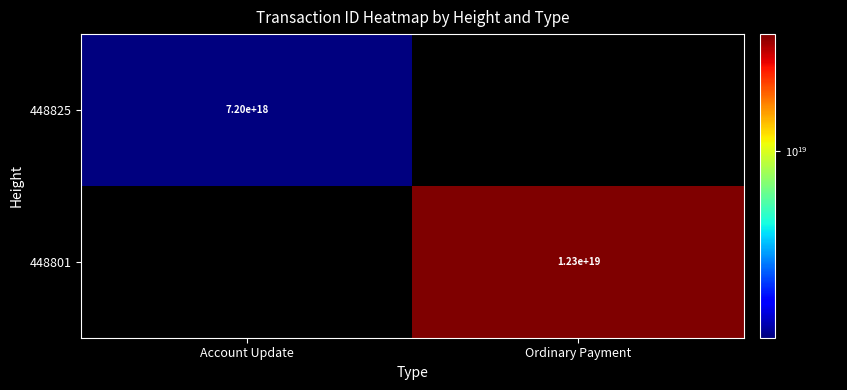

Between Account Update and Ordinary Payment, which is larger?

Ordinary Payment